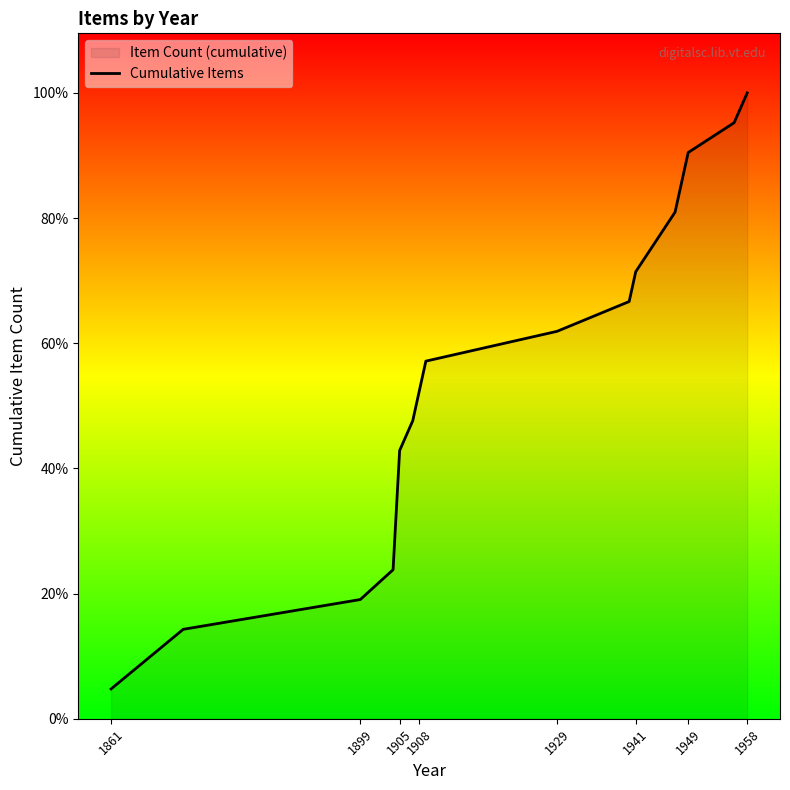

How many lines are shown in the chart?

1